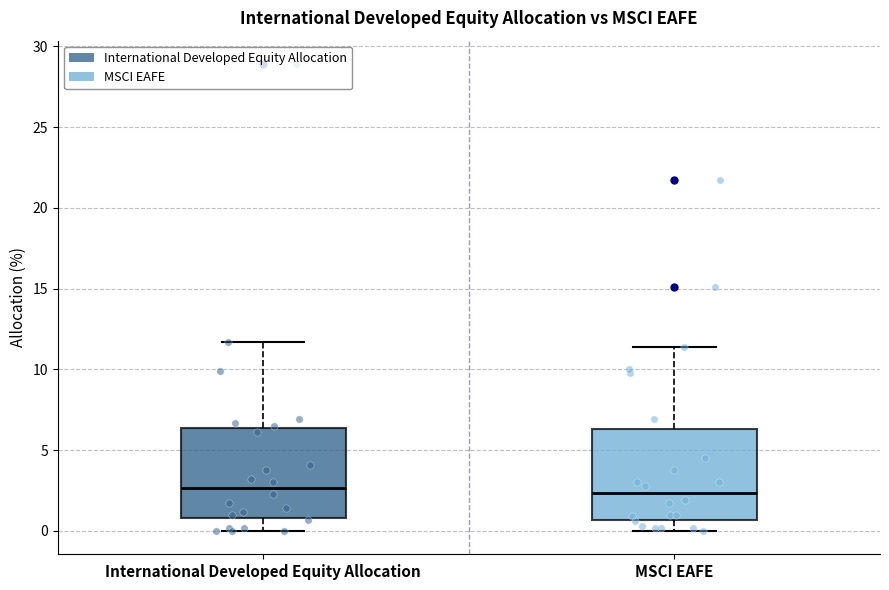

Reading left to right, transcribe this box plot: for each box, give where its median line is, the range the box spans, and where its two whiskers end, as read against the y-axis. The values are not printed on the chart, so give them approximately, as read against the axis.

International Developed Equity Allocation: median 2.5, box 1.0 to 6.5, whiskers 0.0 to 11.5
MSCI EAFE: median 2.5, box 0.5 to 6.5, whiskers 0.0 to 11.5